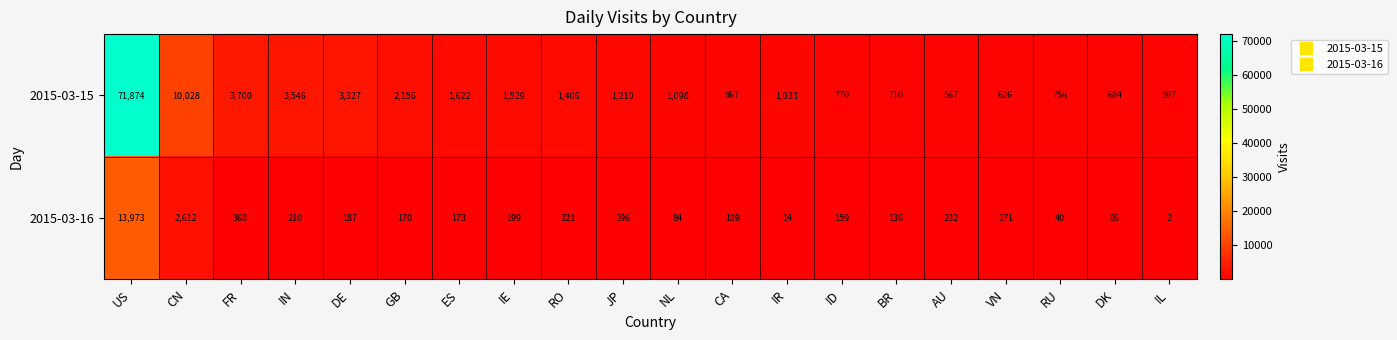

Is the value of 2015-03-15 at NL greater than the value of 2015-03-16 at US?

No